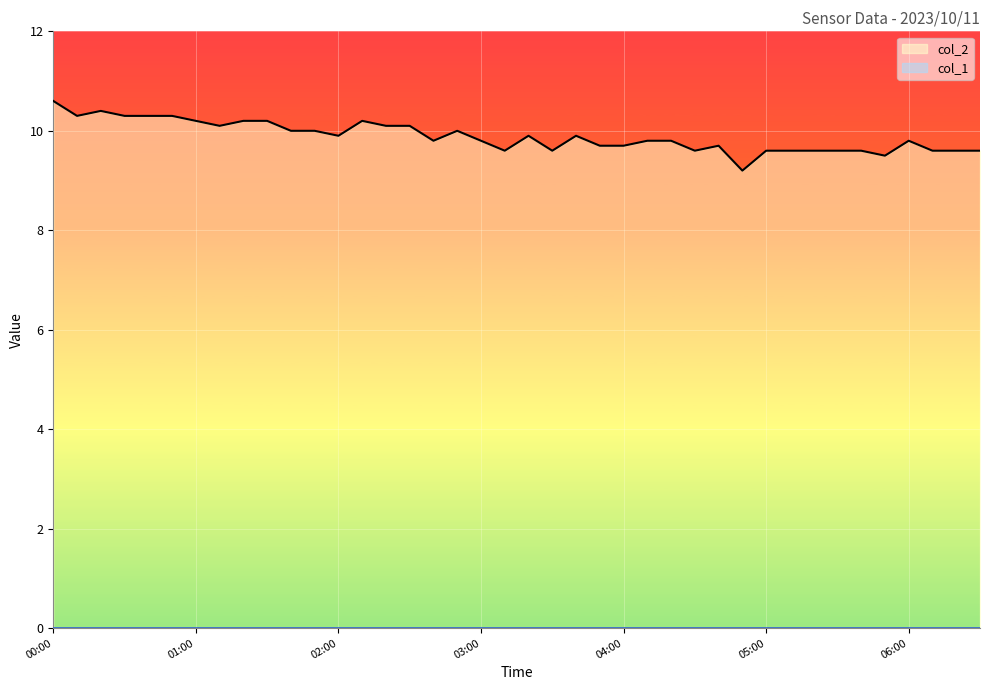

How many lines are shown in the chart?

2